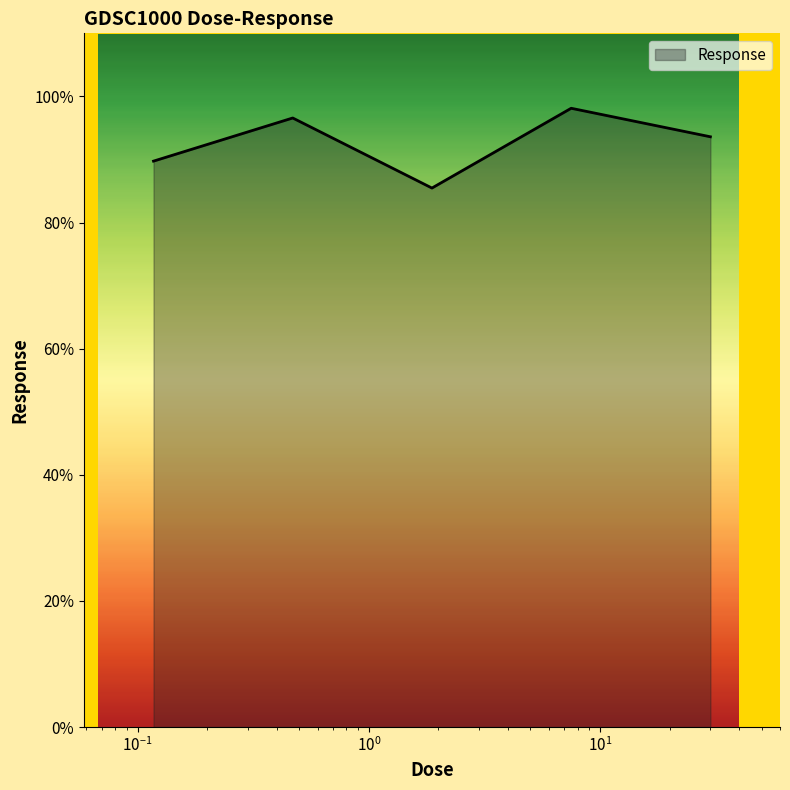

What is the smallest value displayed?

85.5